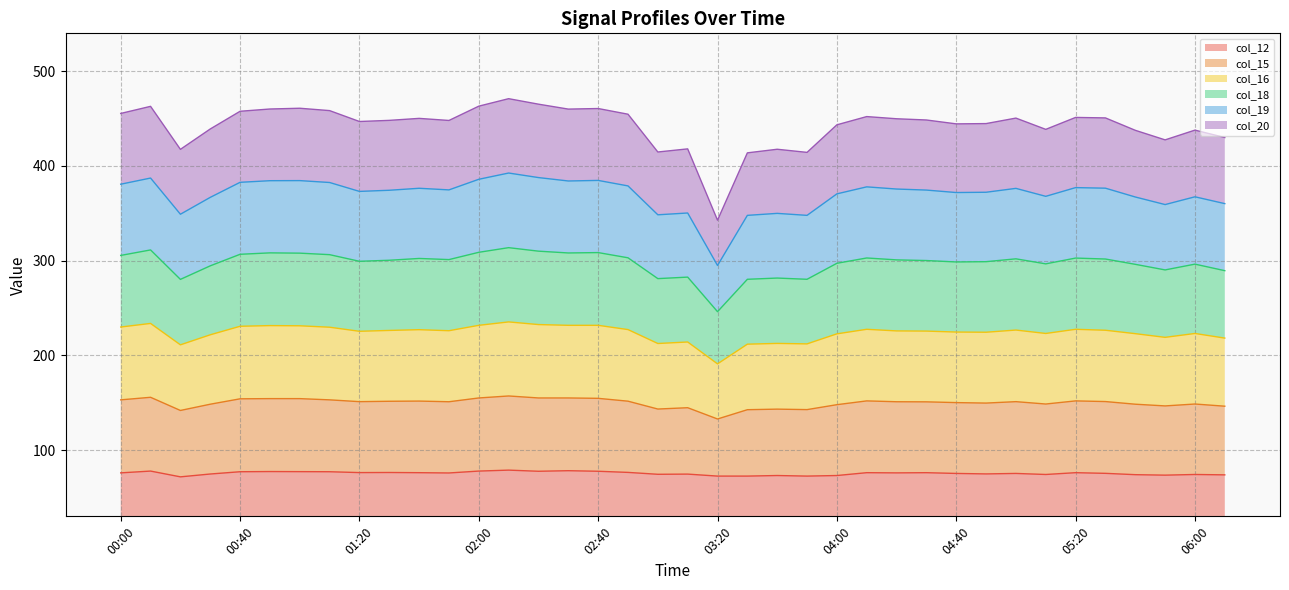

At which category is the sum across all series the highest?

02:10